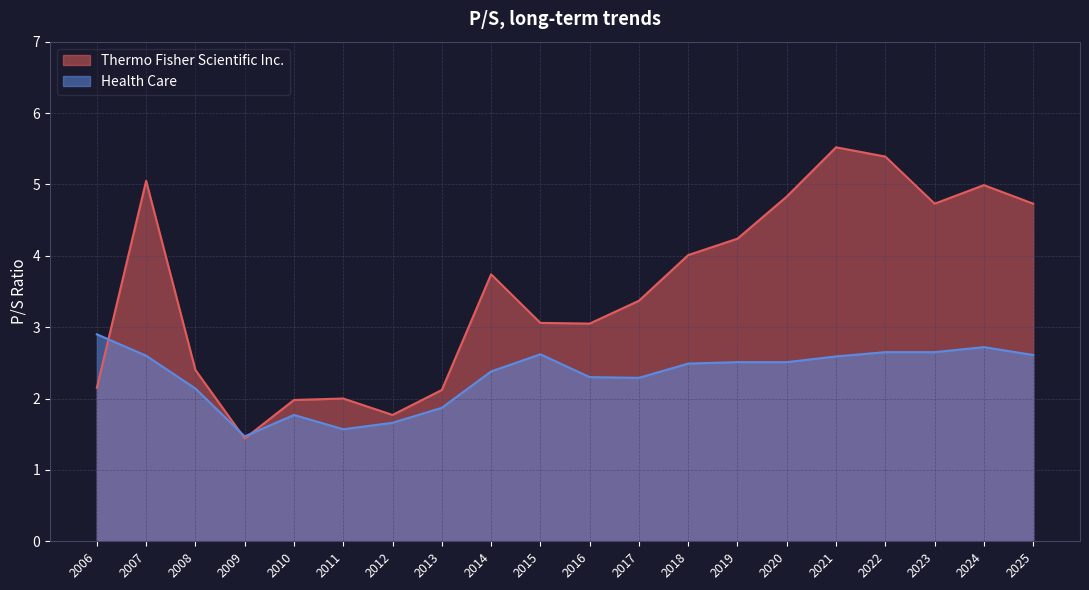

What is the difference between the Health Care values at 2009 and 2018?

1.0